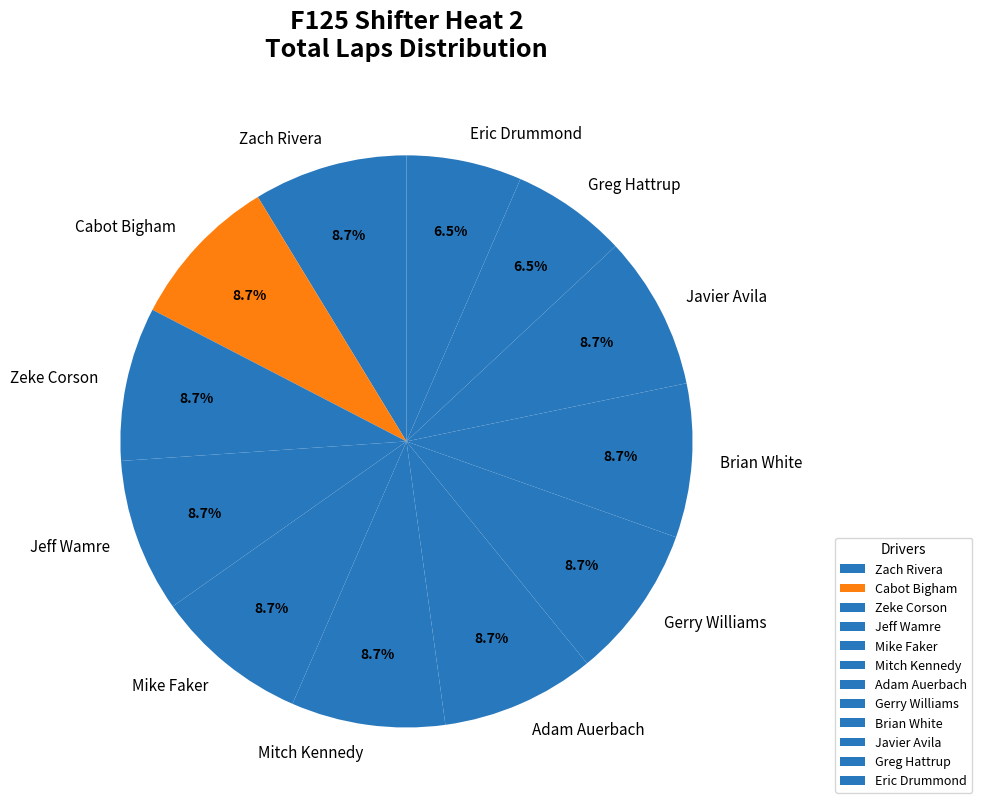

Approximately how many times larger is the value at Mike Faker compared to Zeke Corson?

1.0